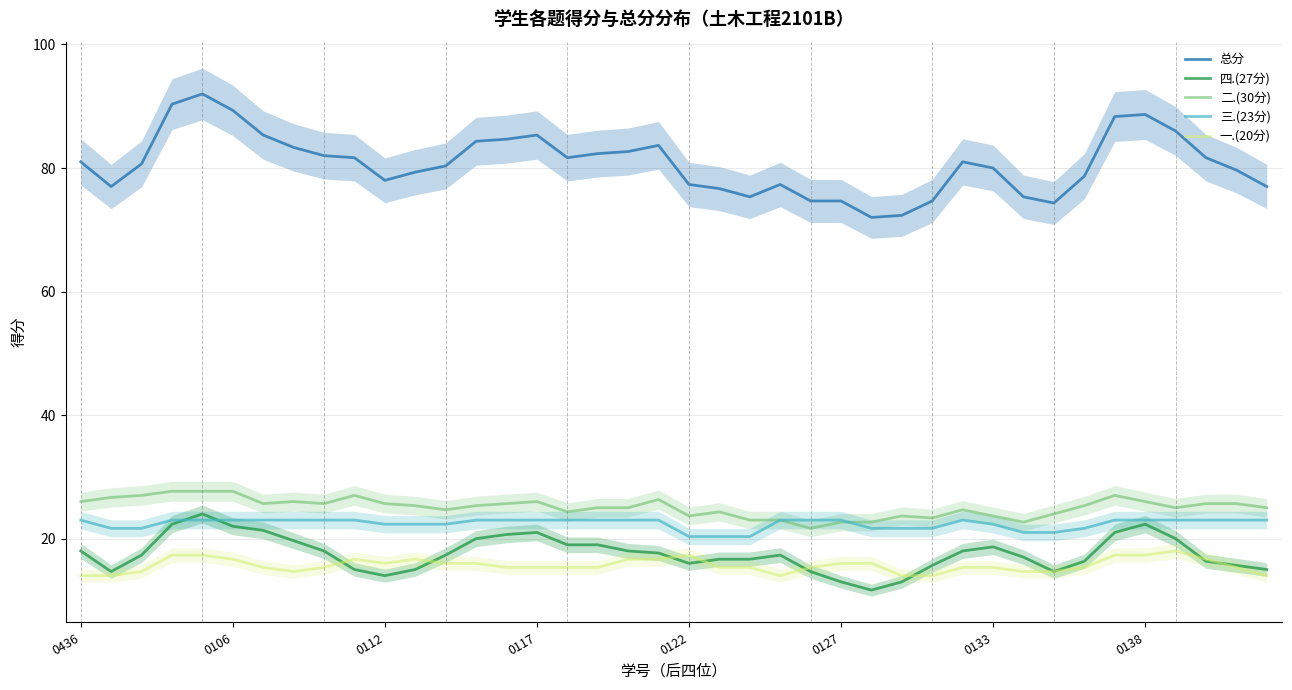

Read the 三.(23分) value at 0112.

22.3